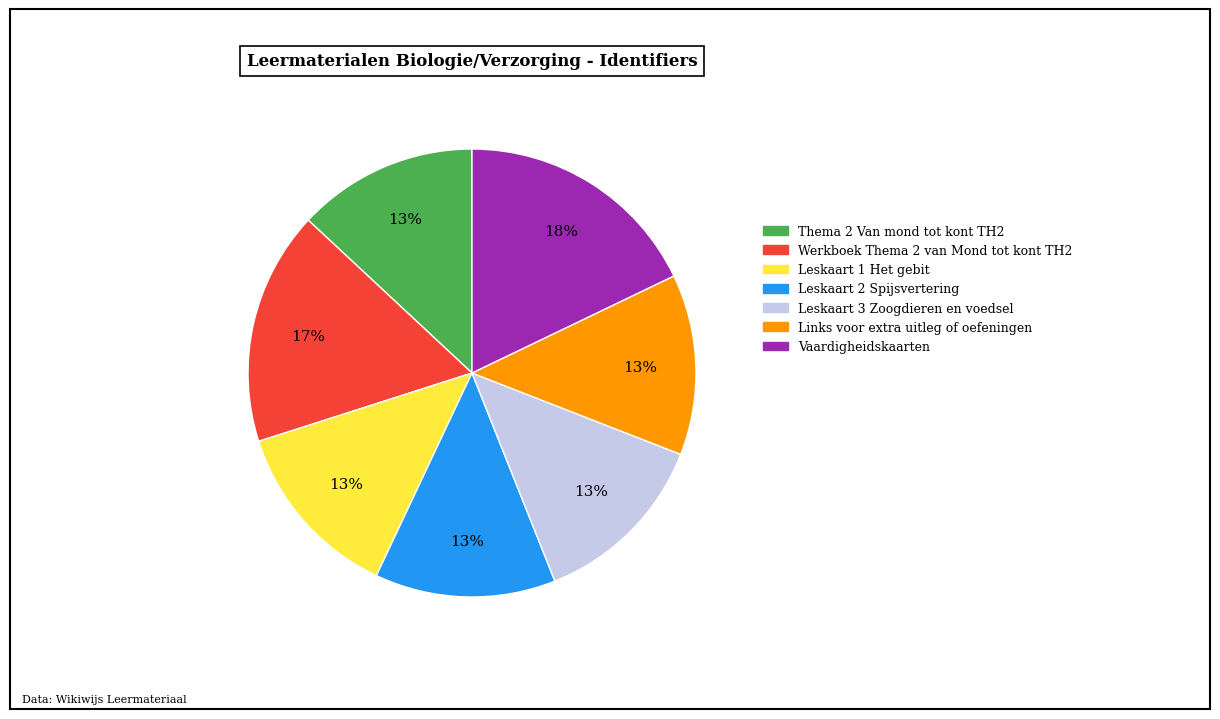

To the nearest percent, what percentage of the pie is Werkboek Thema 2 van Mond tot kont TH2?

17%